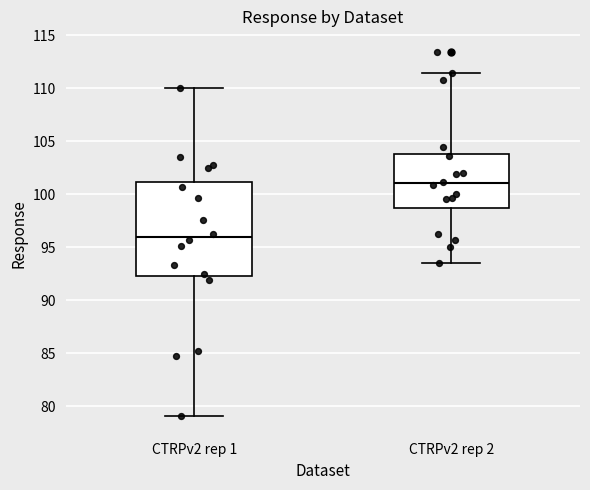

Reading left to right, transcribe this box plot: for each box, give where its median line is, the range the box spans, and where its two whiskers end, as read against the y-axis. The values are not printed on the chart, so give them approximately, as read against the axis.

CTRPv2 rep 1: median 96.0, box 92.5 to 101.0, whiskers 79.0 to 110.0
CTRPv2 rep 2: median 101.0, box 98.5 to 104.0, whiskers 93.5 to 111.5